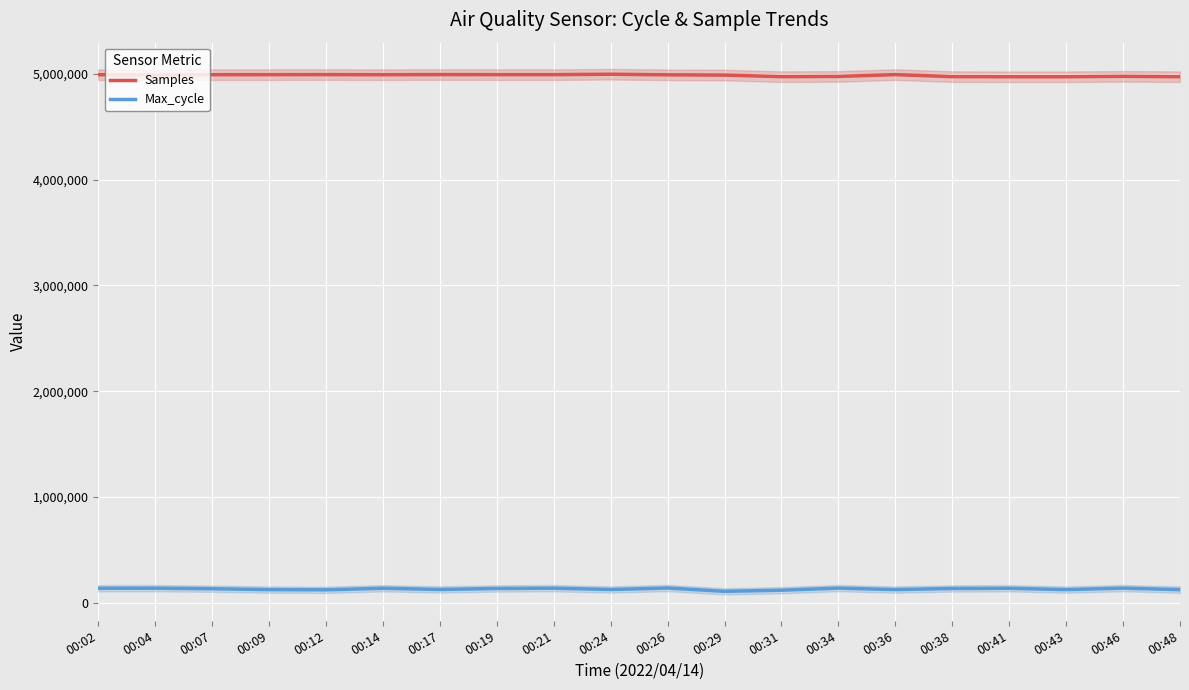

Which label corresponds to the largest value in the chart?

00:24